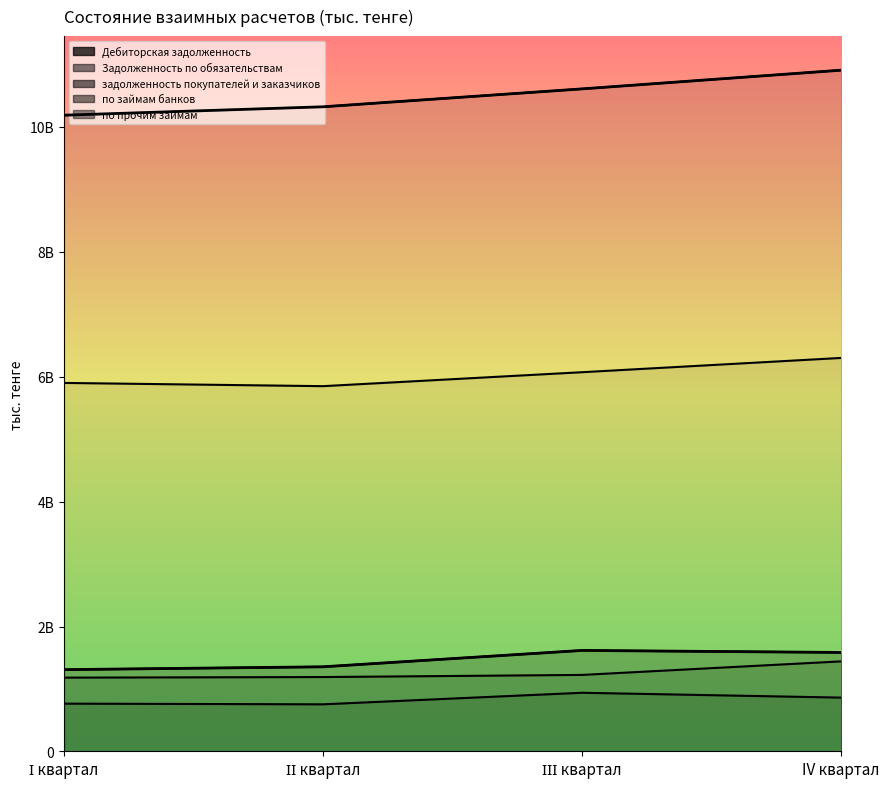

True or false: задолженность покупателей и заказчиков and Задолженность по обязательствам intersect in this chart.

False